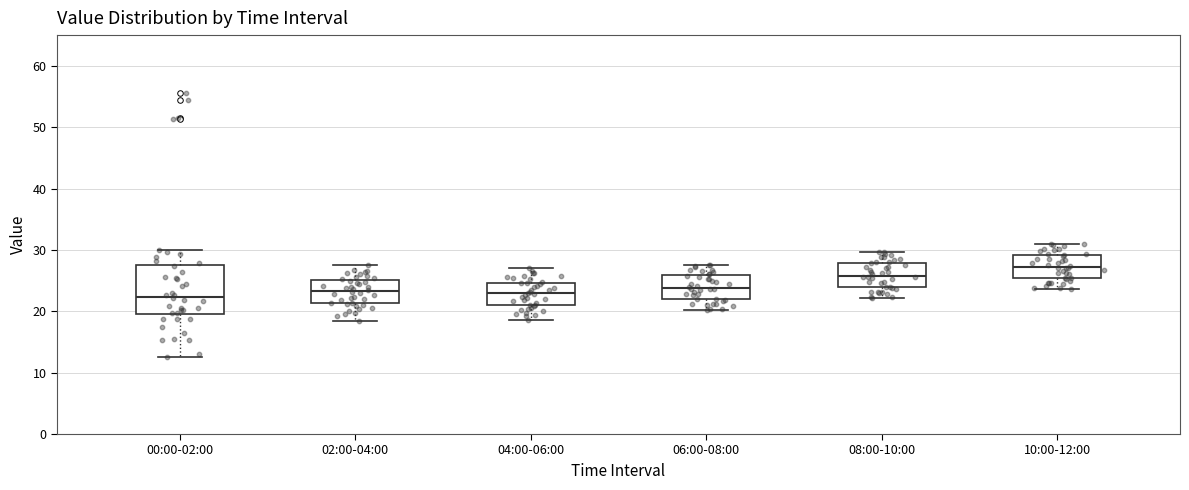

Comparing the boxes themselves (not the whiskers), which one is the tallest?

00:00-02:00